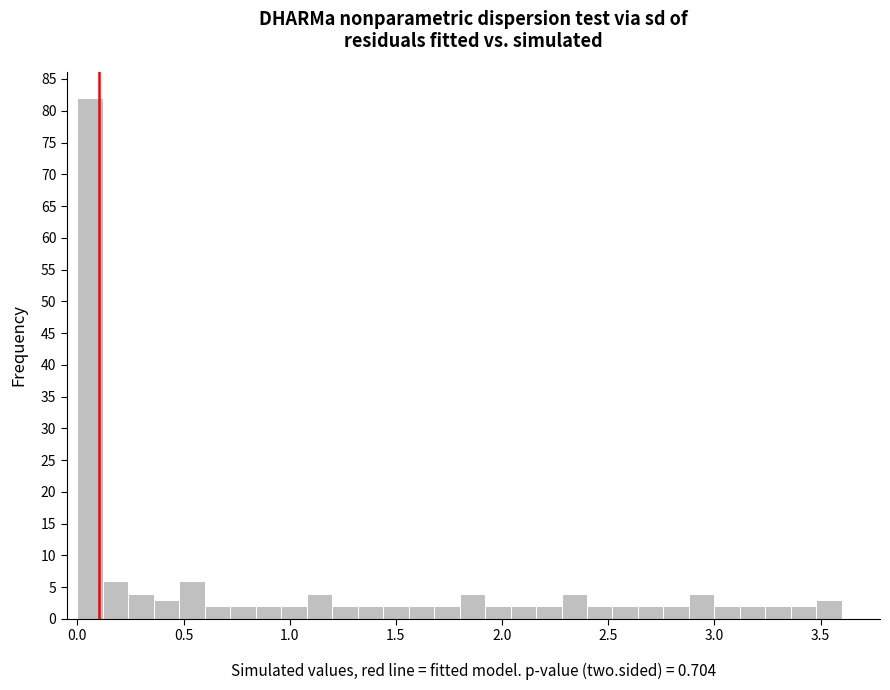

Around what value on the x-axis is the tallest bar? Give the approximate position of its centre, as read against the axis.

0.05